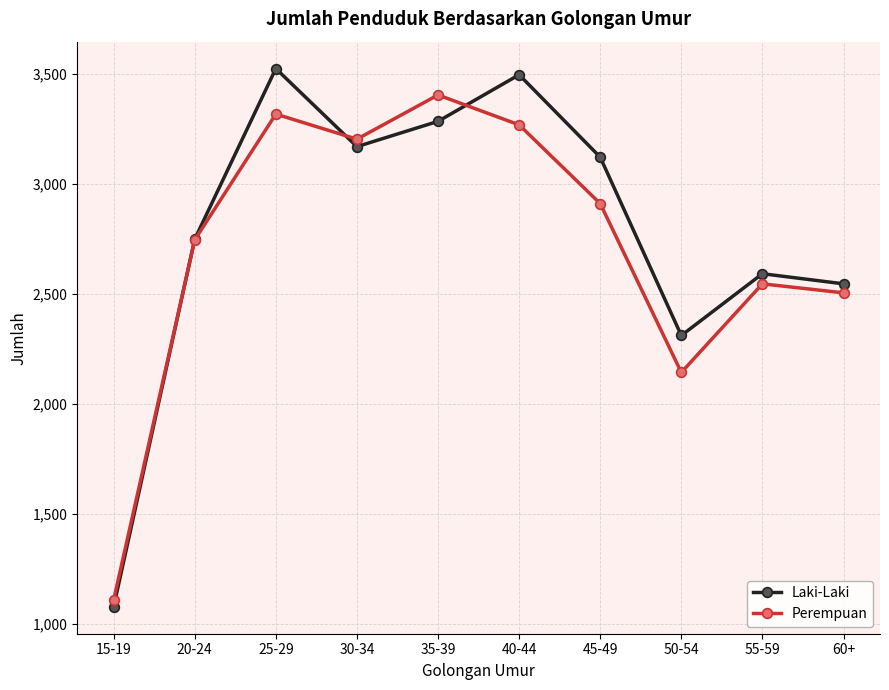

Where does the Laki-Laki series first go above 3123?

25-29